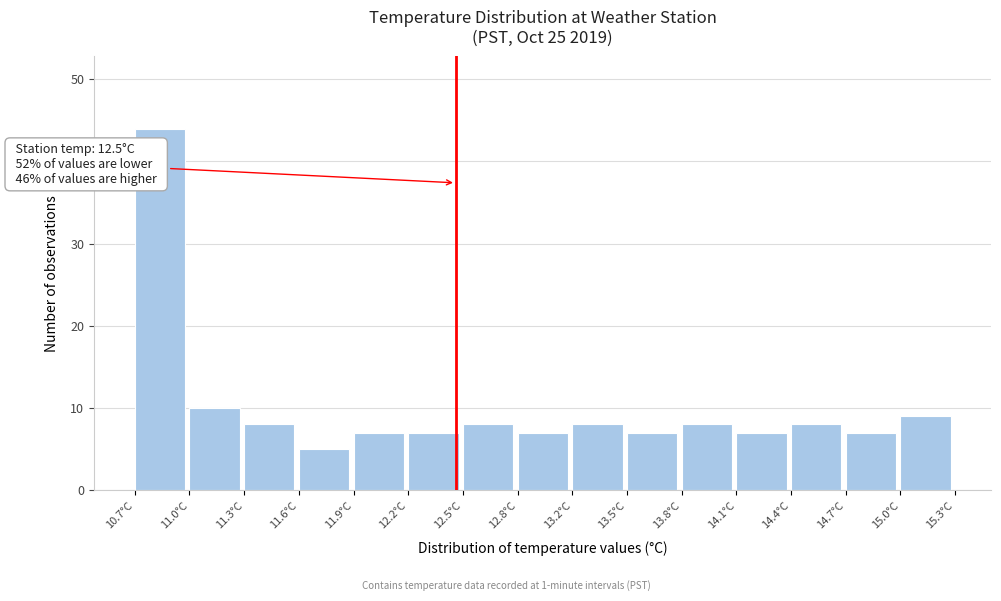

Over which range of the x-axis is the bar tallest?

10.70 to 11.00